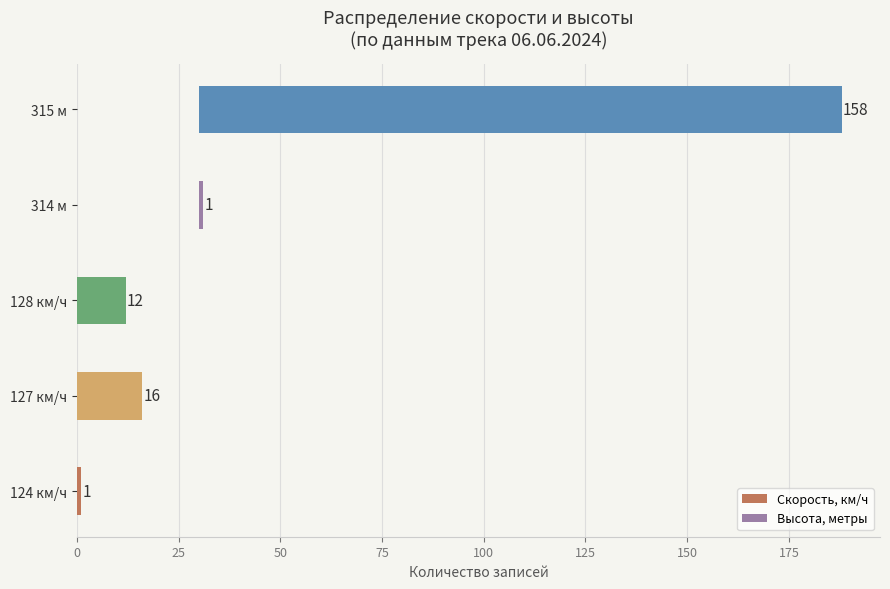

Read the Скорость, км/ч value at 128 км/ч, to the nearest 10.

10